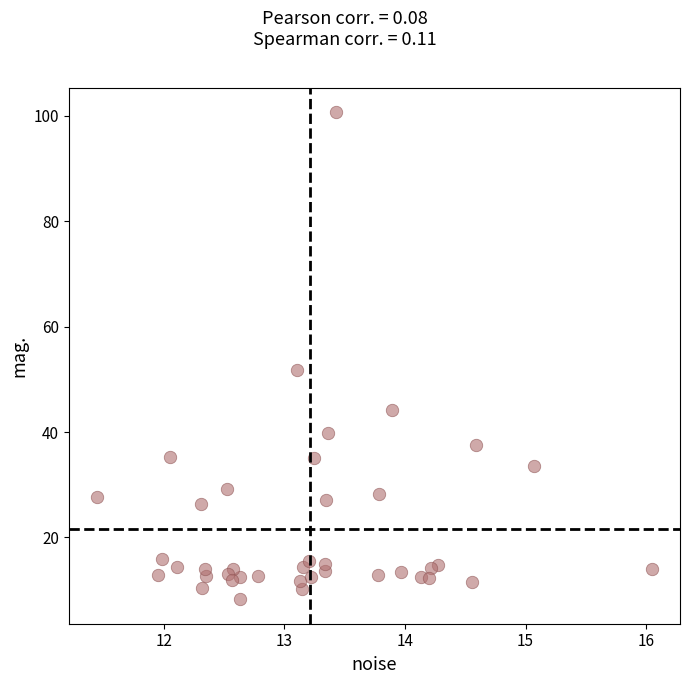

What Y value in the scatter plot is closest to 54?

51.7